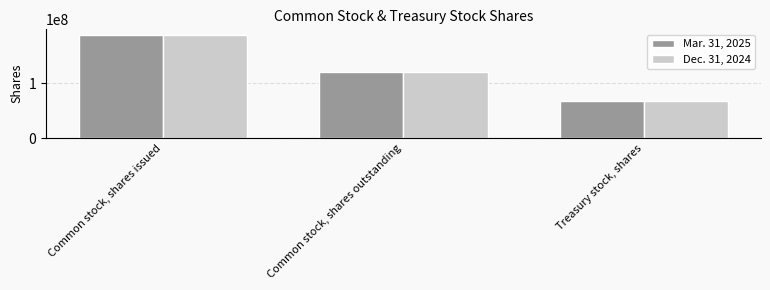

Is the value of Dec. 31, 2024 at Common stock, shares outstanding greater than the value of Mar. 31, 2025 at Common stock, shares issued?

No